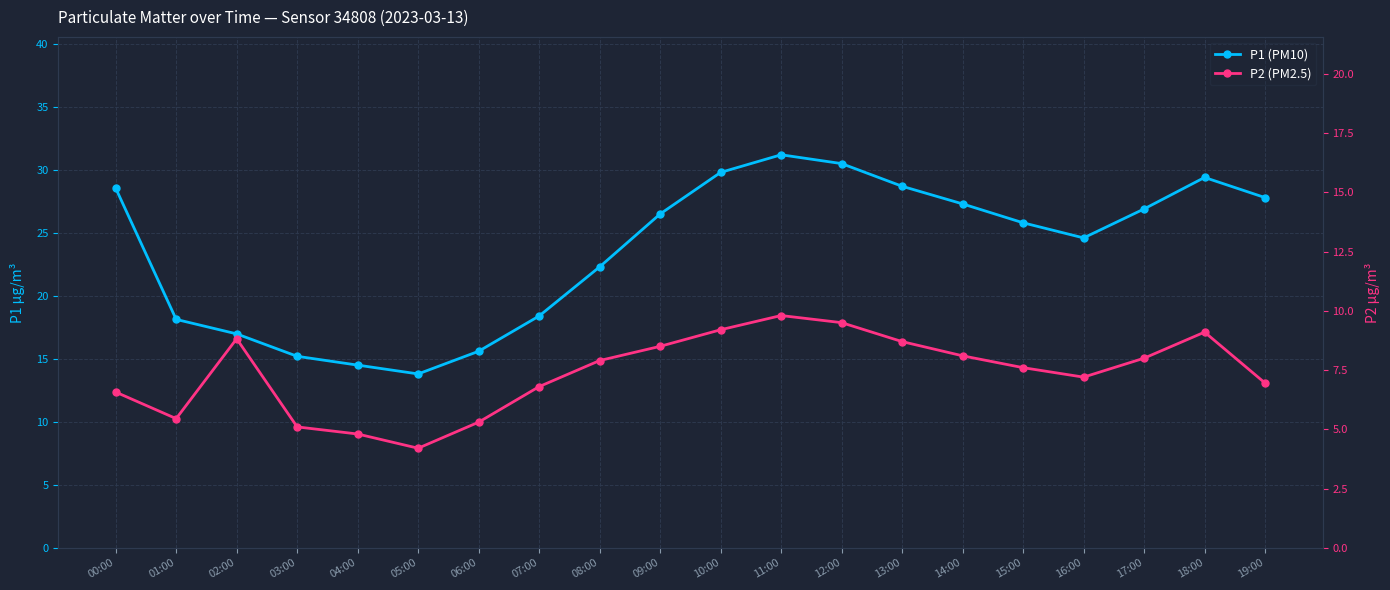

True or false: P1 (PM10) has a value of 28.6 at 00:00.

True